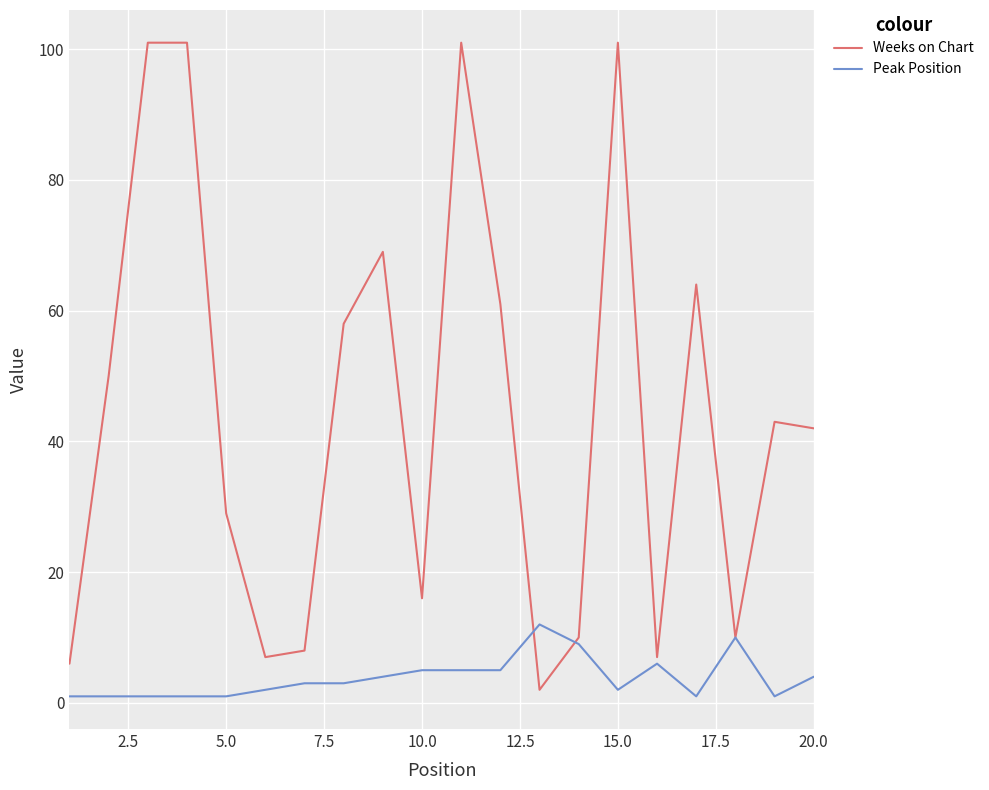

Rank the series by their average value, from highest to lowest.

Weeks on Chart, Peak Position